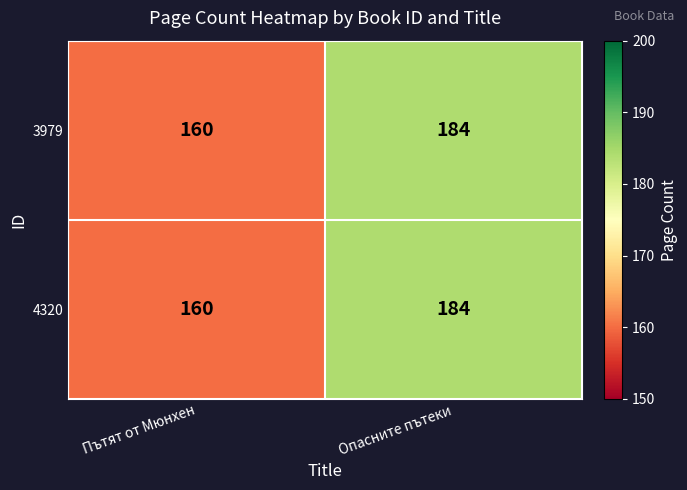

Count the number of data series in this chart.

2